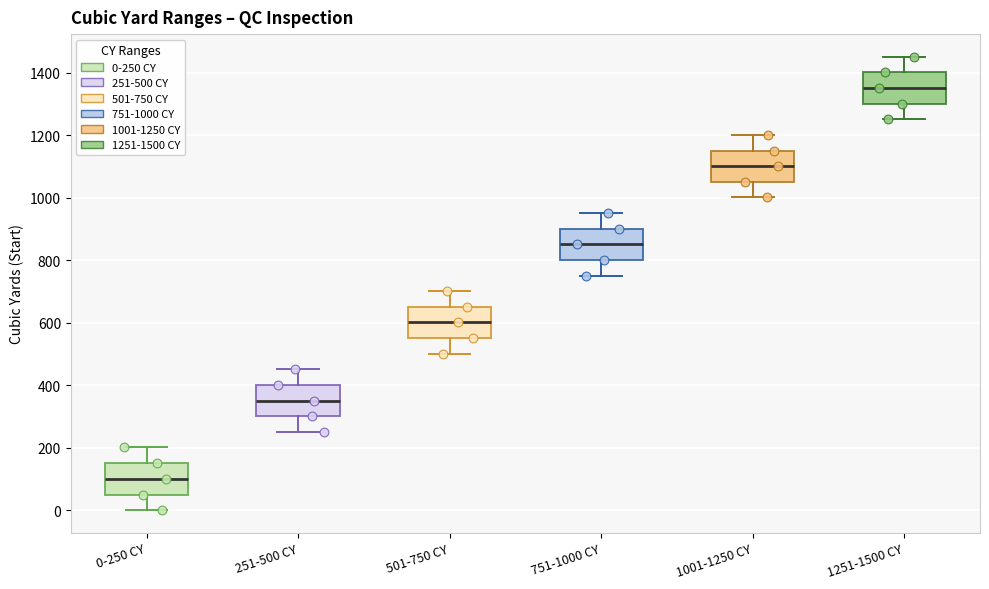

Where is the lower edge of the box for 751-1000 CY on the y-axis? The values are not printed on the chart, so give them approximately, as read against the axis.

800